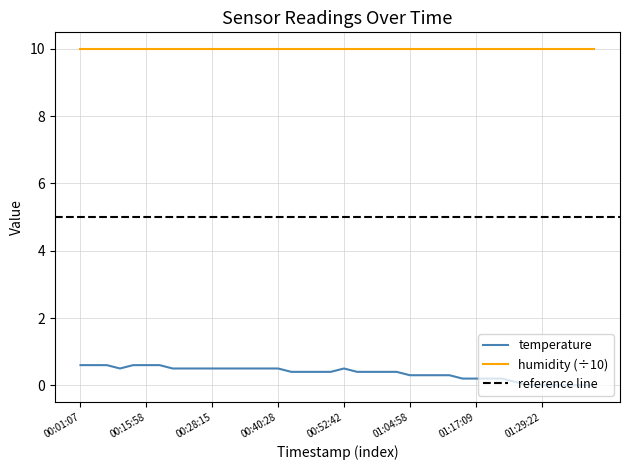

Is this an area chart (filled region under the line)?

No